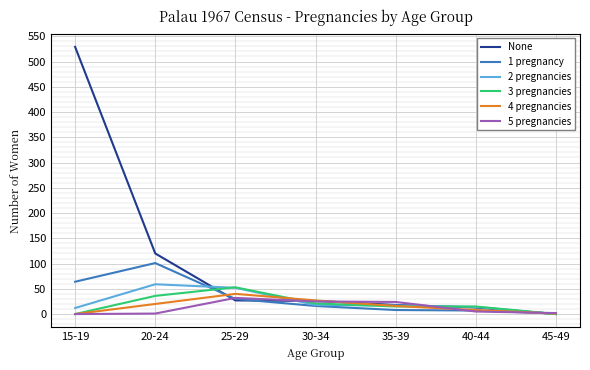

What position from the left is 25-29?

3